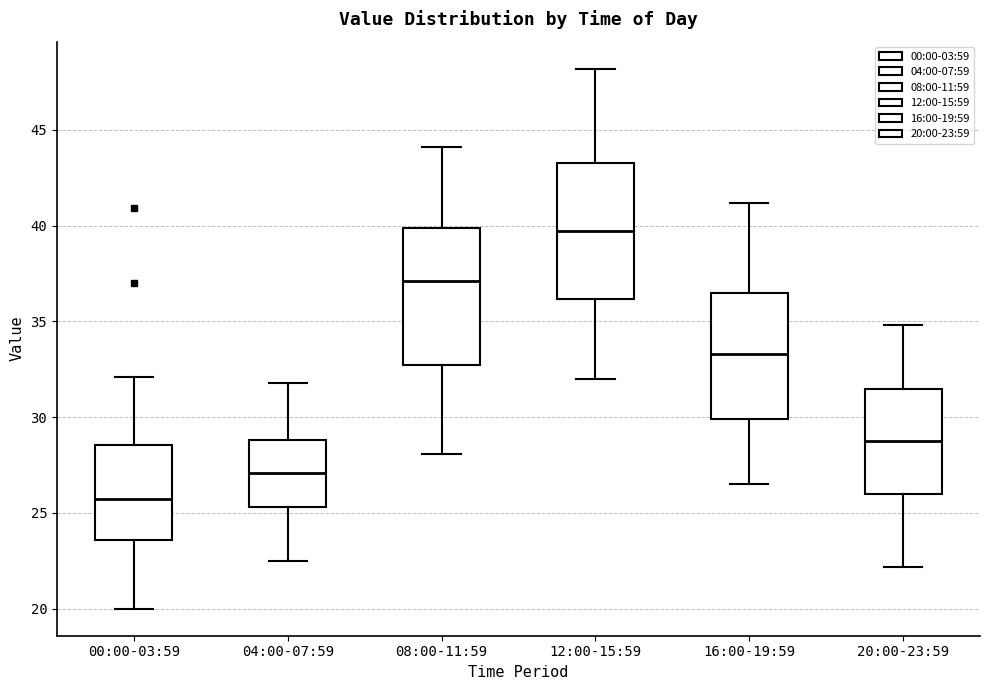

Reading left to right, read every box against the y-axis: the position of its median line, the range the box covers, and the ends of its whiskers. The values are not printed on the chart, so give them approximately, as read against the axis.

00:00-03:59: median 26.0, box 23.5 to 28.5, whiskers 20.0 to 32.0
04:00-07:59: median 27.0, box 25.5 to 29.0, whiskers 22.5 to 32.0
08:00-11:59: median 37.0, box 32.5 to 40.0, whiskers 28.0 to 44.0
12:00-15:59: median 39.5, box 36.0 to 43.5, whiskers 32.0 to 48.0
16:00-19:59: median 33.5, box 30.0 to 36.5, whiskers 26.5 to 41.0
20:00-23:59: median 29.0, box 26.0 to 31.5, whiskers 22.0 to 35.0